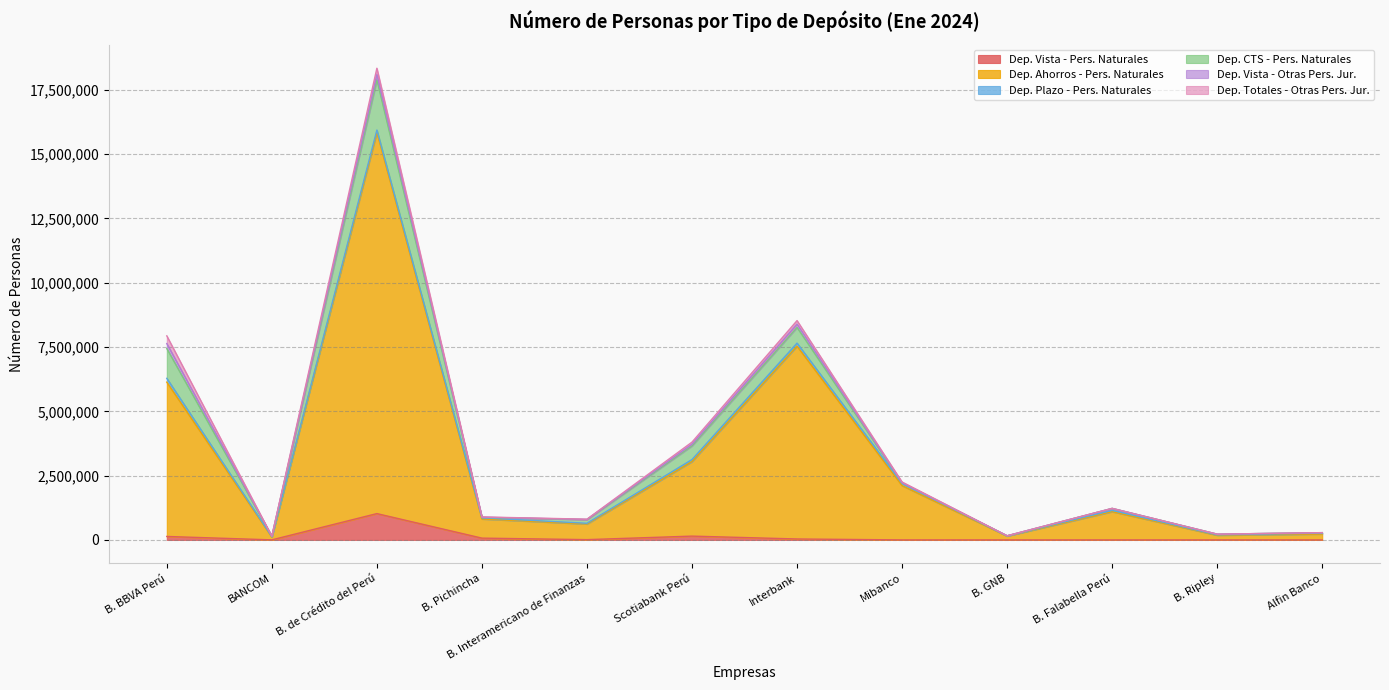

Which series has the largest total across all categories?

Dep. Ahorros - Pers. Naturales